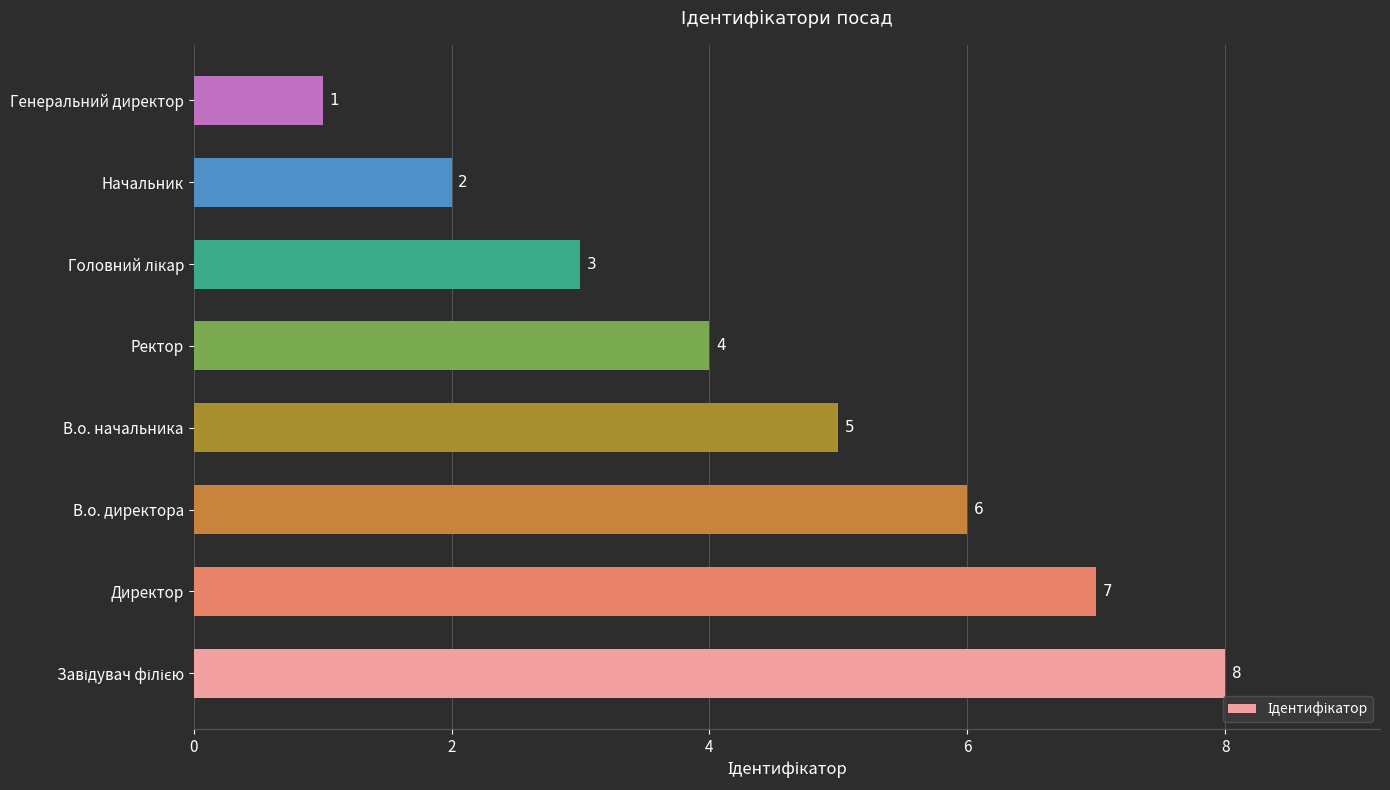

Approximately how many times larger is the value at В.о. директора compared to Ректор?

1.5